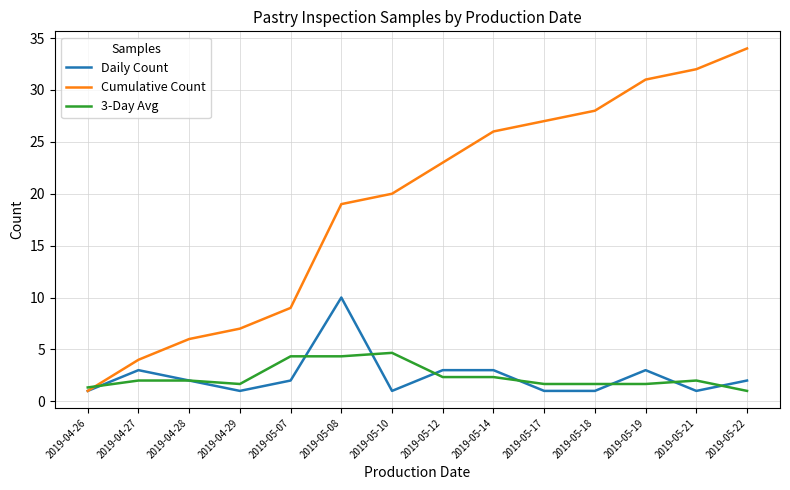

Where does the Daily Count series first go above 2?

2019-04-27